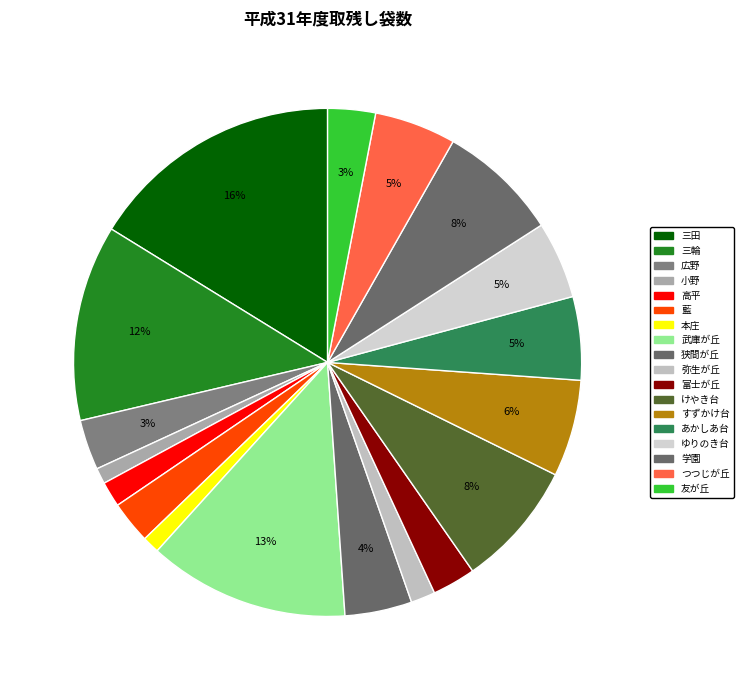

Approximately how many times larger is the value at 三輪 compared to 弥生が丘?

8.0